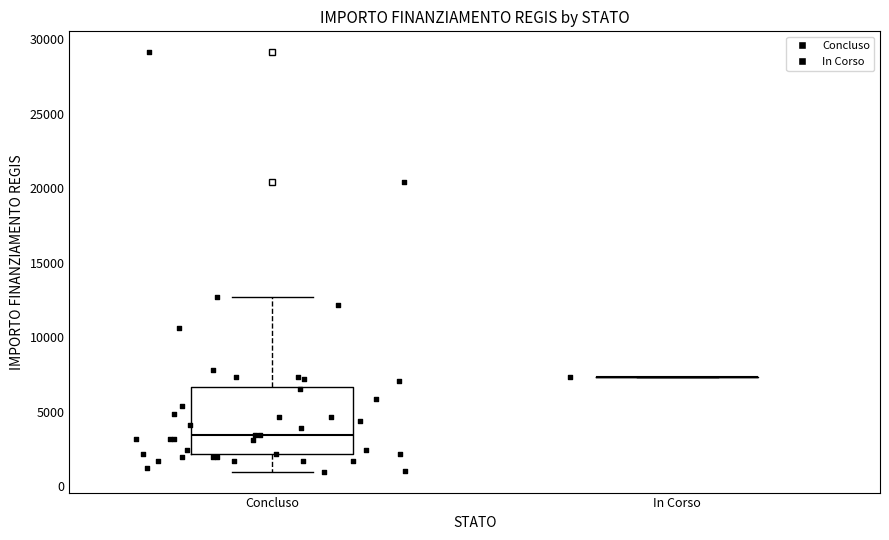

Where does the lower whisker of the box for Concluso end on the y-axis? The values are not printed on the chart, so give them approximately, as read against the axis.

1000